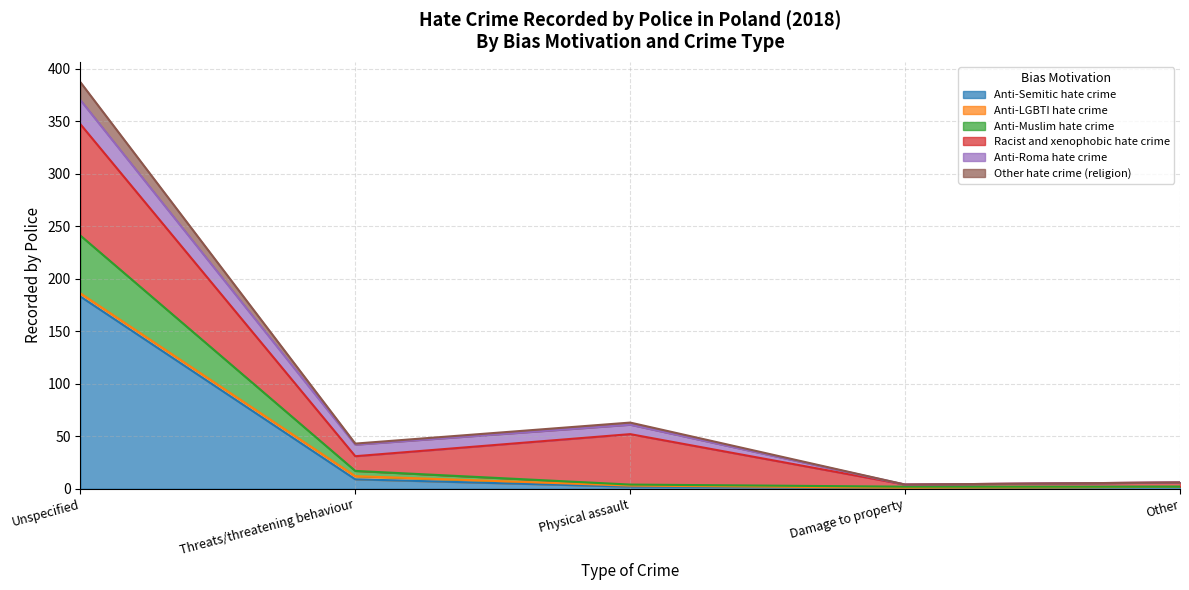

The Other hate crime (religion) series shows 52 at Threats/threatening behaviour. True or false?

False